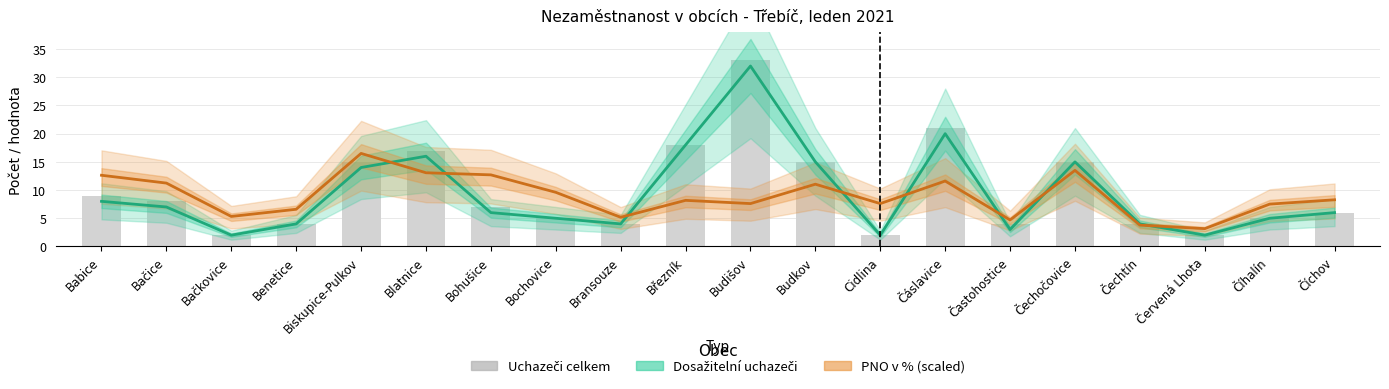

Reading right to left, transcribe all the data shown in this chart.

Dosažitelní uchazeči: Číchov=6.0	Číhalín=5.0	Červená Lhota=2.0	Čechtín=4.0	Čechočovice=15.0	Častohostice=3.0	Čáslavice=20.0	Cidlina=2.0	Budkov=15.0	Budišov=32.0	Březník=18.0	Bransouze=4.0	Bochovice=5.0	Bohušice=6.0	Blatnice=16.0	Biskupice-Pulkov=14.0	Benetice=4.0	Bačkovice=2.0	Bačice=7.0	Babice=8.0
PNO v % (scaled): Číchov=8.3	Číhalín=7.5	Červená Lhota=3.2	Čechtín=3.8	Čechočovice=13.5	Častohostice=4.7	Čáslavice=11.6	Cidlina=7.6	Budkov=11.0	Budišov=7.6	Březník=8.2	Bransouze=5.2	Bochovice=9.6	Bohušice=12.7	Blatnice=13.1	Biskupice-Pulkov=16.5	Benetice=6.6	Bačkovice=5.3	Bačice=11.2	Babice=12.6
Uchazeči celkem: Číchov=6.0	Číhalín=5.0	Červená Lhota=2.0	Čechtín=4.0	Čechočovice=15.0	Častohostice=4.0	Čáslavice=21.0	Cidlina=2.0	Budkov=15.0	Budišov=33.0	Březník=18.0	Bransouze=4.0	Bochovice=5.0	Bohušice=7.0	Blatnice=17.0	Biskupice-Pulkov=15.0	Benetice=4.0	Bačkovice=2.0	Bačice=8.0	Babice=9.0